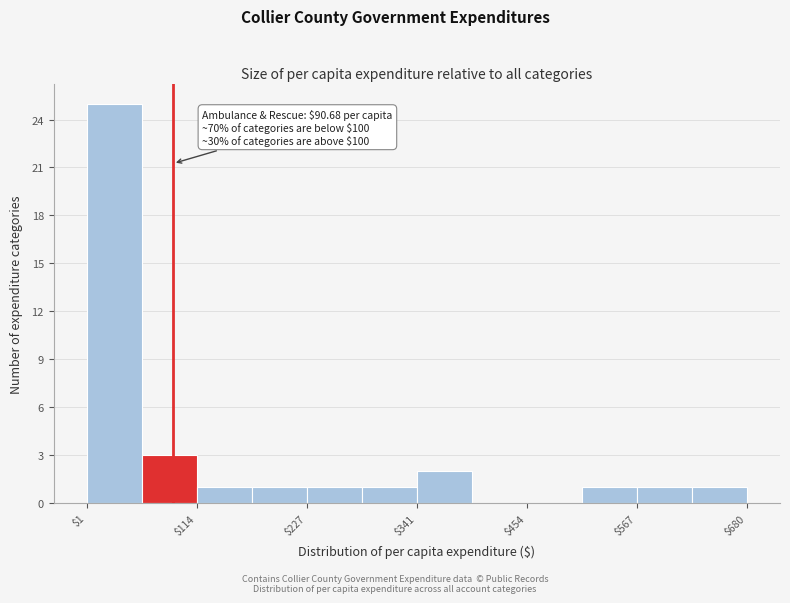

Around what value on the x-axis is the tallest bar? Give the approximate position of its centre, as read against the axis.

20